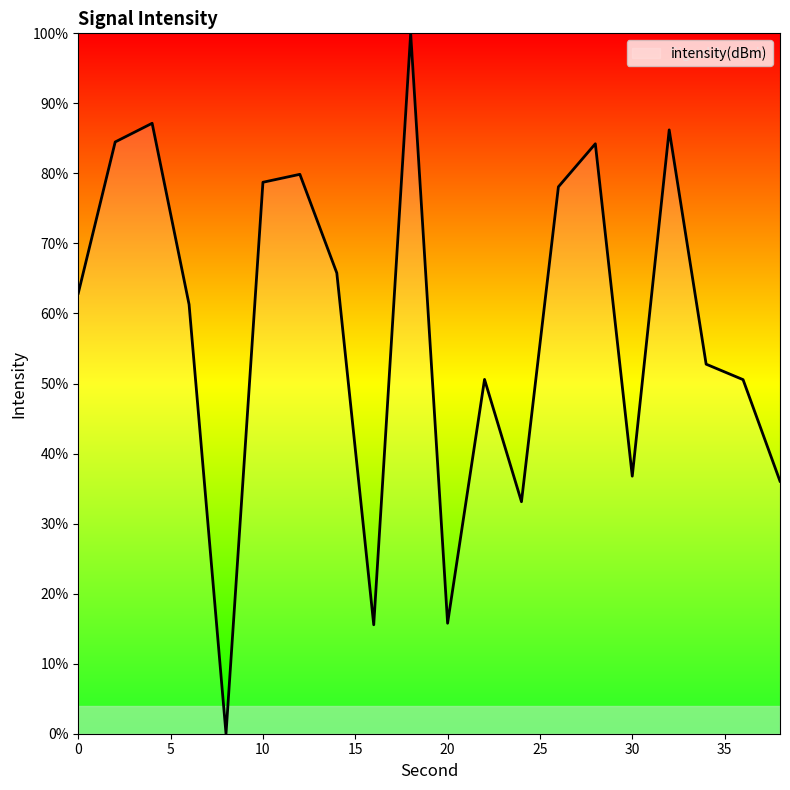

How many lines are shown in the chart?

1